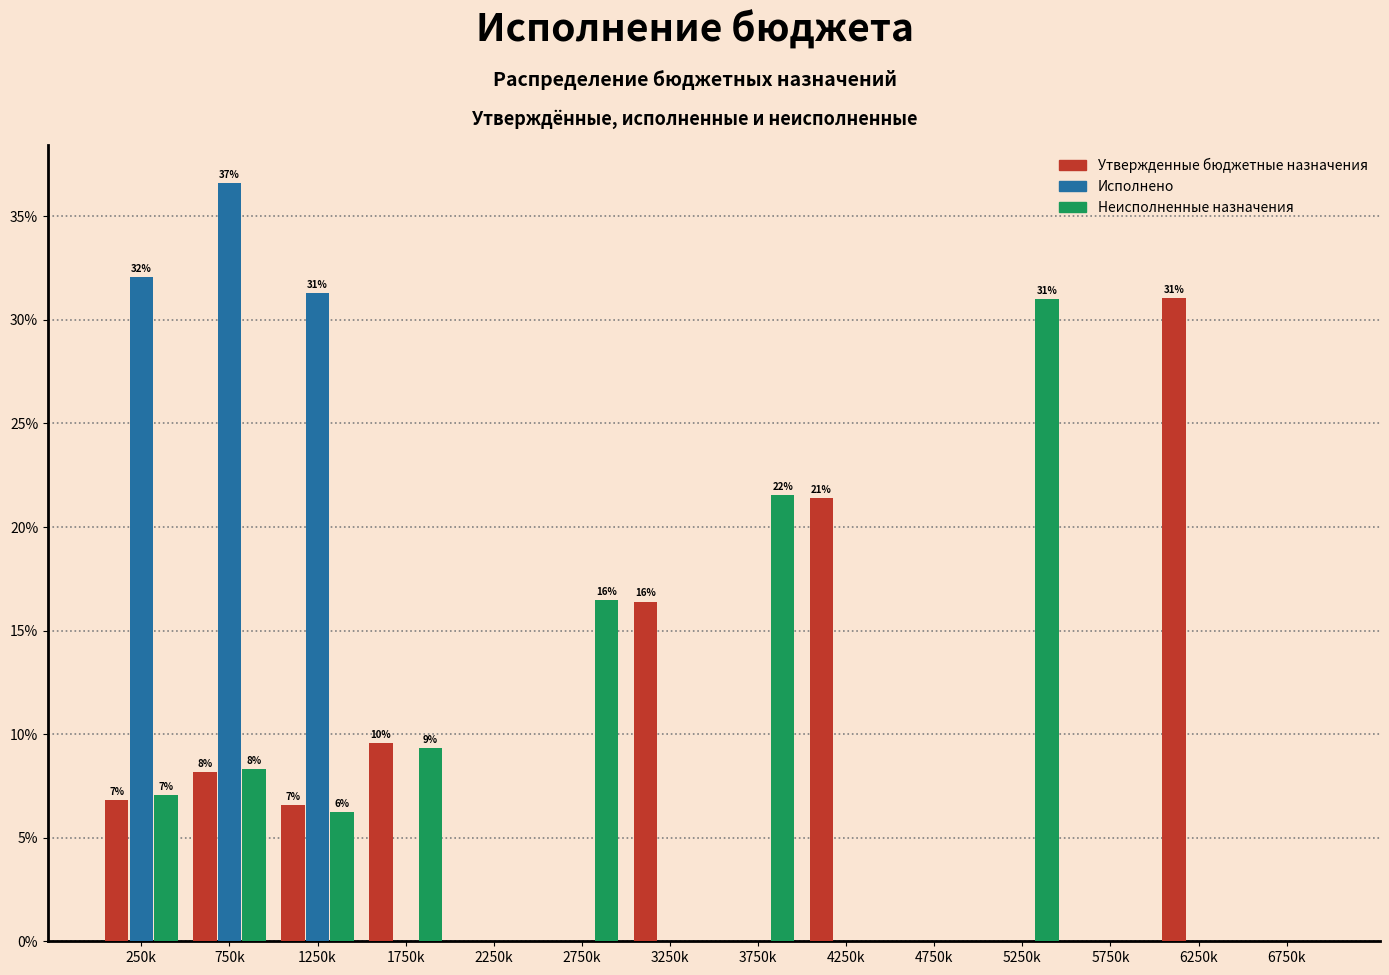

What is the maximum value shown in the chart?

36.6